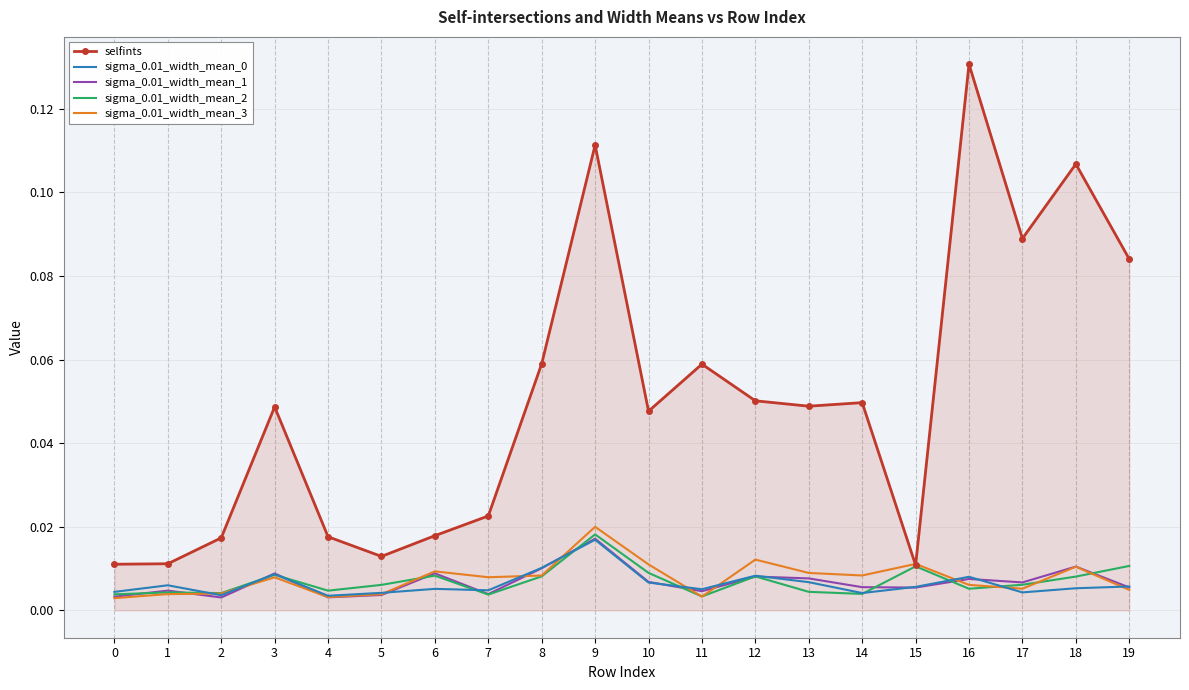

Which category has the highest value in the selfints series?

16